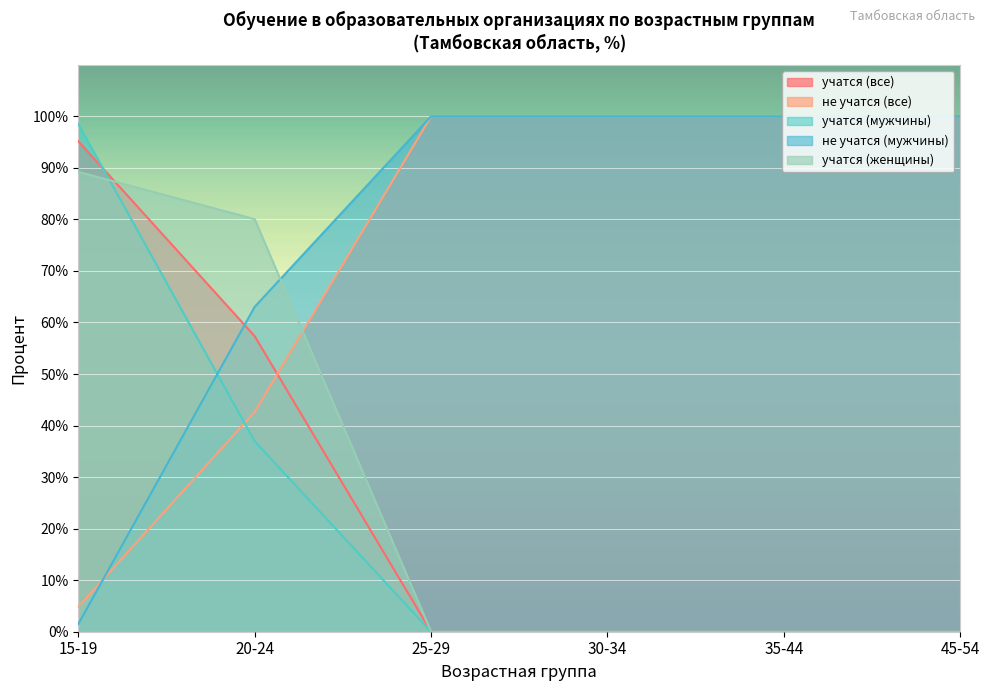

Rank the categories by учатся (мужчины) value from highest to lowest.

15-19, 20-24, 25-29, 30-34, 35-44, 45-54